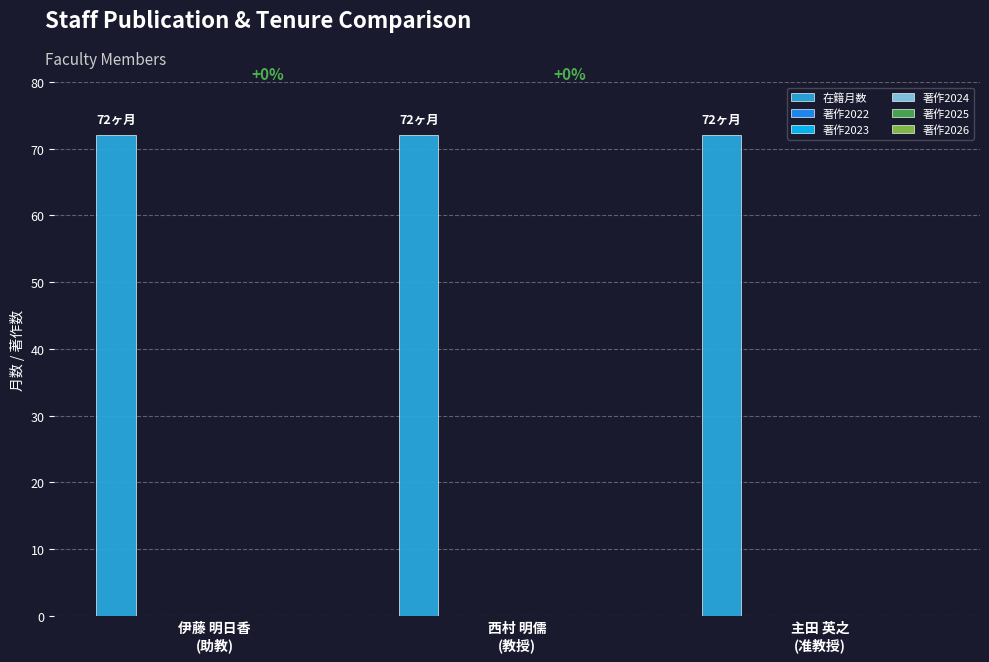

What is the label of the 2nd bar from the right?

西村 明儒
(教授)